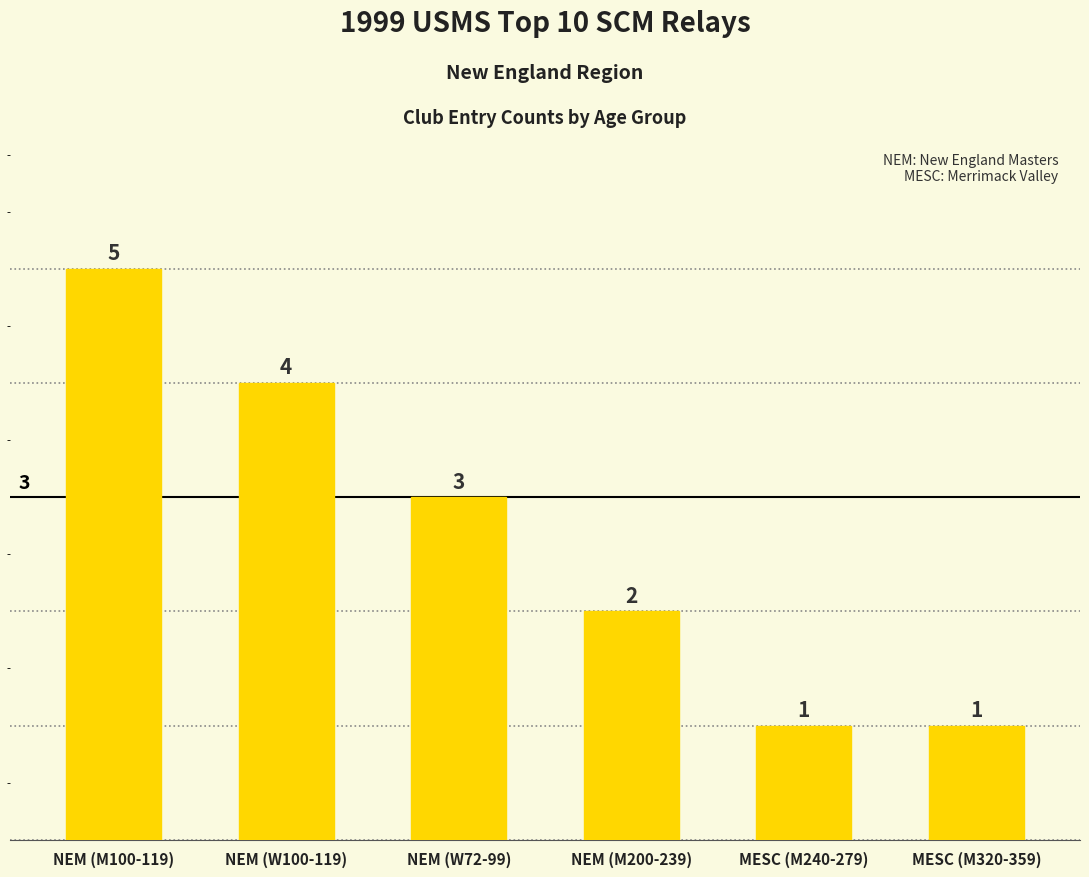

What is the label of the 4th bar from the left?

NEM (M200-239)